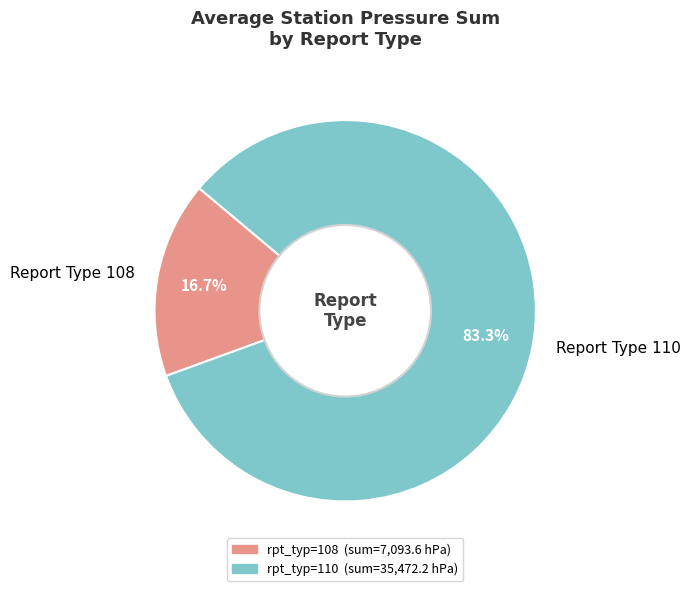

Between Report Type 110 and Report Type 108, which is larger?

Report Type 110